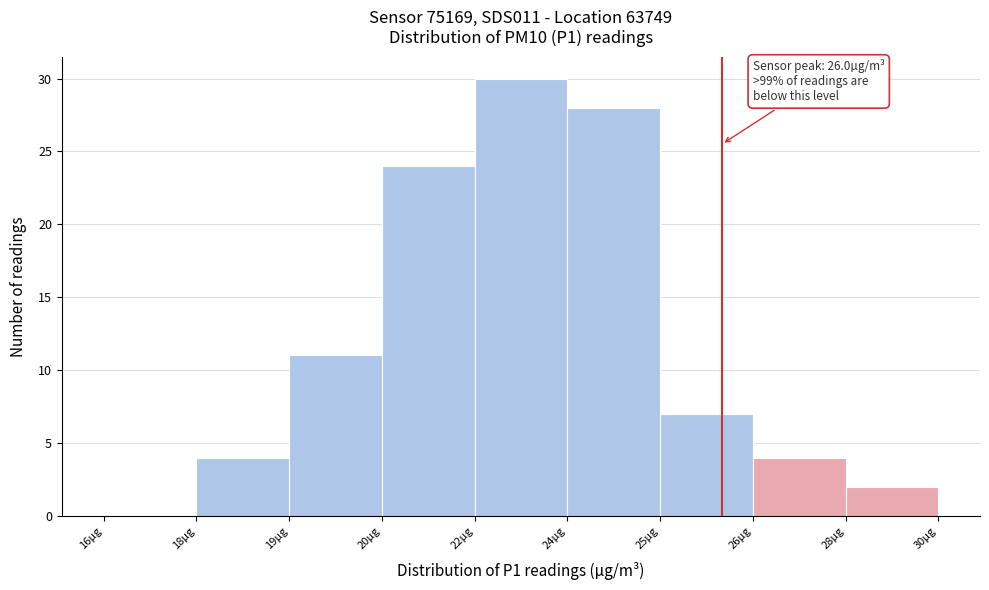

Reading left to right, transcribe all the data shown in this chart.

16µg=0	18µg=4	19µg=11	20µg=24	22µg=30	24µg=28	25µg=7	26µg=4	28µg=2